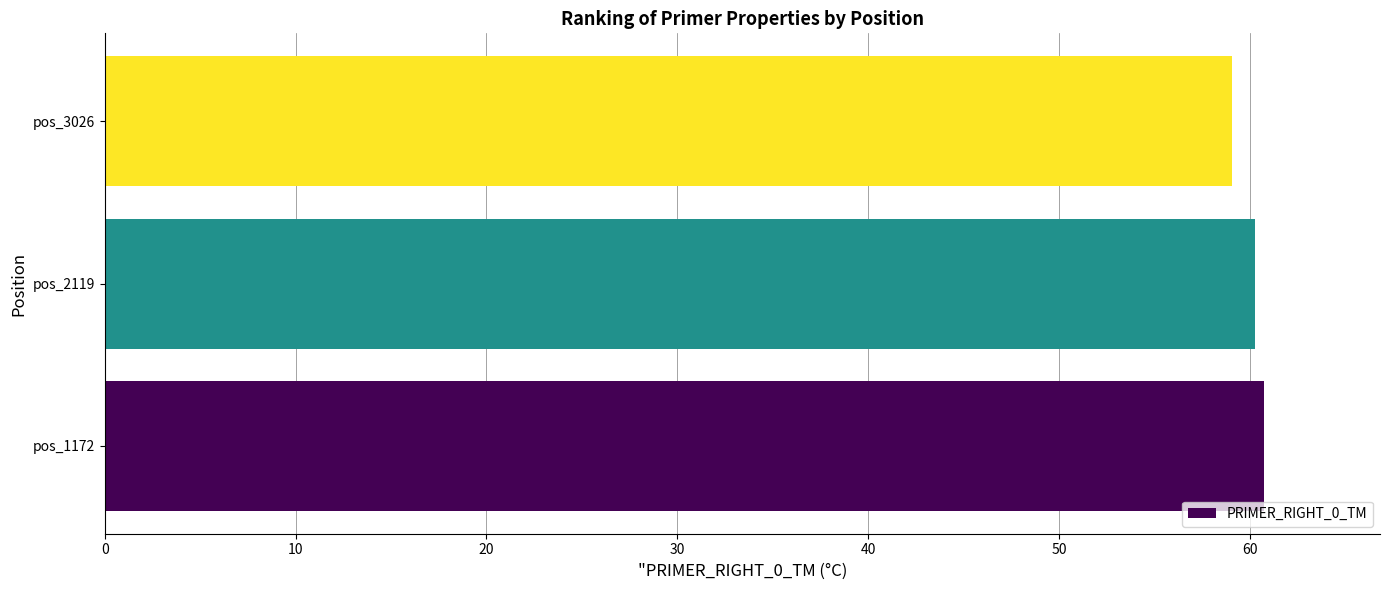

What is the maximum value shown in the chart?

60.7